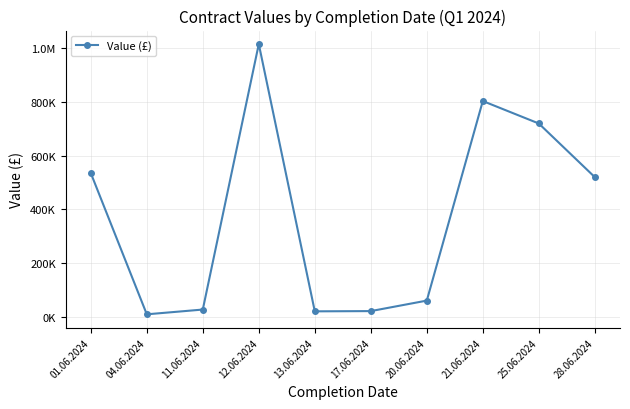

Which has a higher value, 25.06.2024 or 20.06.2024?

25.06.2024